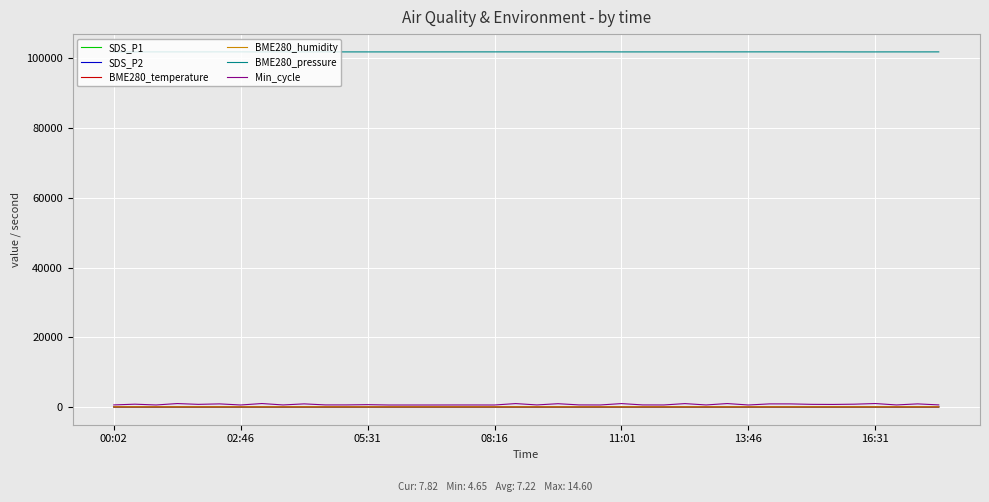

What is the difference between the maximum and second lowest values in the BME280_pressure series?

17.9